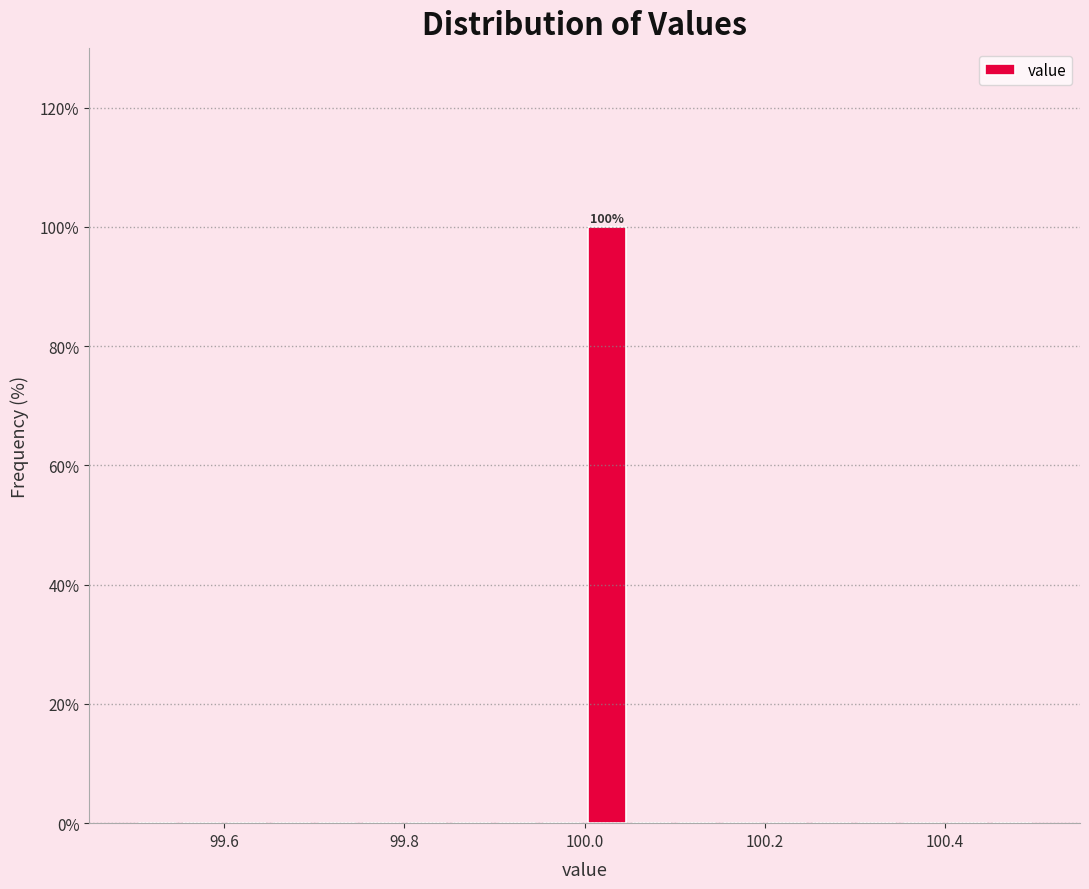

Read against the x-axis, roughly where is the centre of the tallest bar?

100.02